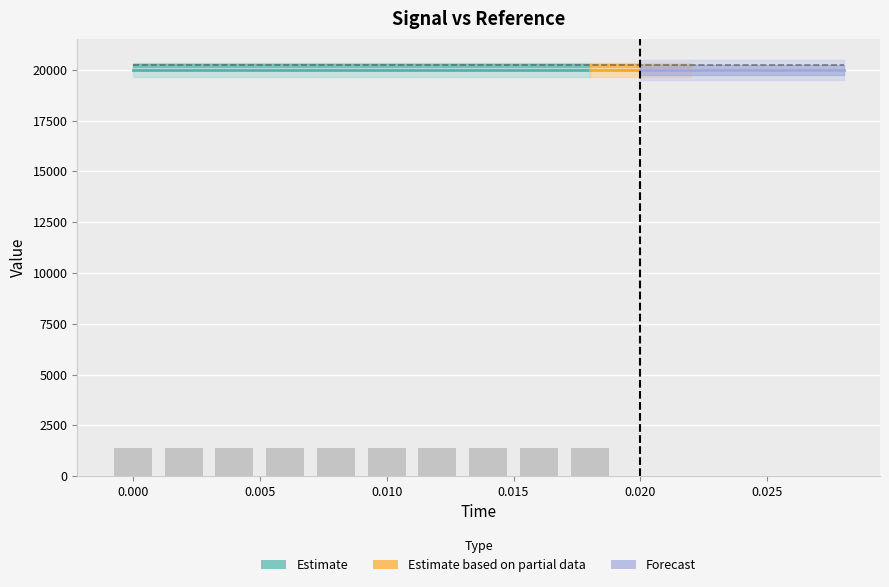

At how many categories does at least one series exceed 7880?

15